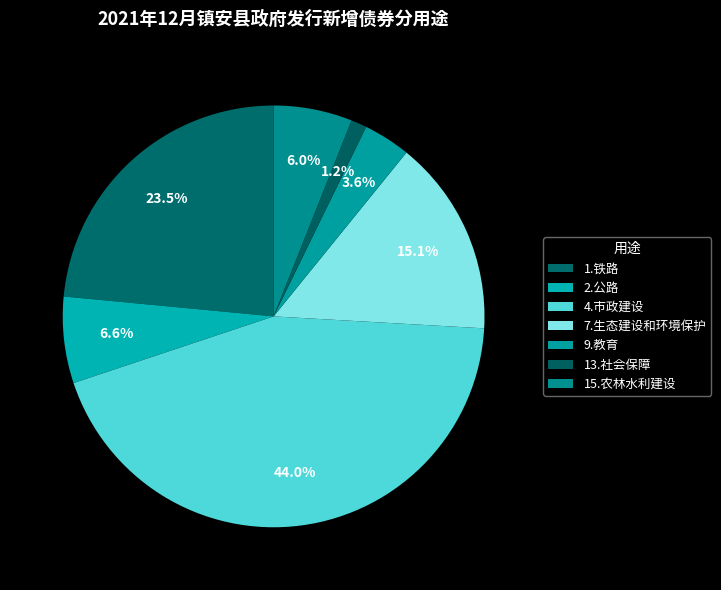

How many slices are in this pie chart?

7